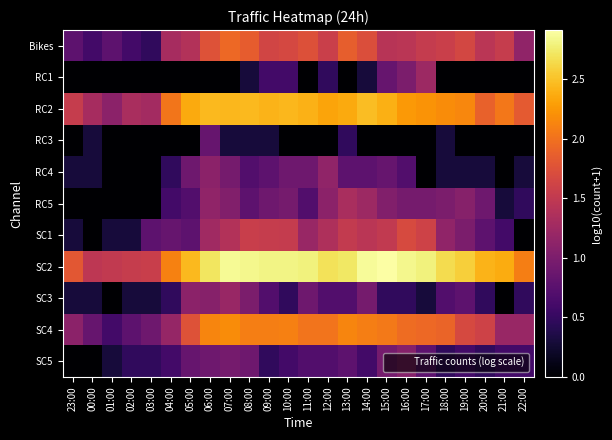

Reading left to right, list all the values displayed in this chart.

Bikes: 23:00=0.8	00:00=0.6	01:00=0.8	02:00=0.6	03:00=0.5	04:00=1.3	05:00=1.4	06:00=1.8	07:00=1.9	08:00=1.8	09:00=1.6	10:00=1.7	11:00=1.7	12:00=1.6	13:00=1.9	14:00=1.7	15:00=1.4	16:00=1.4	17:00=1.5	18:00=1.6	19:00=1.7	20:00=1.4	21:00=1.5	22:00=1.1
RC1: 23:00=0.0	00:00=0.0	01:00=0.0	02:00=0.0	03:00=0.0	04:00=0.0	05:00=0.0	06:00=0.0	07:00=0.0	08:00=0.3	09:00=0.6	10:00=0.6	11:00=0.0	12:00=0.5	13:00=0.0	14:00=0.3	15:00=0.8	16:00=1.0	17:00=1.2	18:00=0.0	19:00=0.0	20:00=0.0	21:00=0.0	22:00=0.0
RC2: 23:00=1.5	00:00=1.3	01:00=1.1	02:00=1.3	03:00=1.3	04:00=2.0	05:00=2.4	06:00=2.5	07:00=2.4	08:00=2.4	09:00=2.4	10:00=2.4	11:00=2.4	12:00=2.3	13:00=2.4	14:00=2.5	15:00=2.4	16:00=2.3	17:00=2.2	18:00=2.2	19:00=2.1	20:00=1.9	21:00=2.0	22:00=1.8
RC3: 23:00=0.0	00:00=0.3	01:00=0.0	02:00=0.0	03:00=0.0	04:00=0.0	05:00=0.0	06:00=0.8	07:00=0.3	08:00=0.3	09:00=0.3	10:00=0.0	11:00=0.0	12:00=0.0	13:00=0.5	14:00=0.0	15:00=0.0	16:00=0.0	17:00=0.0	18:00=0.3	19:00=0.0	20:00=0.0	21:00=0.0	22:00=0.0
RC4: 23:00=0.3	00:00=0.3	01:00=0.0	02:00=0.0	03:00=0.0	04:00=0.5	05:00=0.9	06:00=1.1	07:00=1.0	08:00=0.7	09:00=0.8	10:00=0.9	11:00=0.9	12:00=1.1	13:00=0.8	14:00=0.8	15:00=0.8	16:00=0.7	17:00=0.0	18:00=0.3	19:00=0.3	20:00=0.3	21:00=0.0	22:00=0.3
RC5: 23:00=0.0	00:00=0.0	01:00=0.0	02:00=0.0	03:00=0.0	04:00=0.6	05:00=0.7	06:00=1.1	07:00=1.0	08:00=0.8	09:00=0.9	10:00=1.0	11:00=0.7	12:00=1.1	13:00=1.3	14:00=1.2	15:00=1.0	16:00=1.0	17:00=1.0	18:00=1.0	19:00=1.1	20:00=0.9	21:00=0.3	22:00=0.5
SC1: 23:00=0.3	00:00=0.0	01:00=0.3	02:00=0.3	03:00=0.8	04:00=0.8	05:00=0.8	06:00=1.3	07:00=1.4	08:00=1.6	09:00=1.5	10:00=1.5	11:00=1.2	12:00=1.4	13:00=1.5	14:00=1.4	15:00=1.5	16:00=1.7	17:00=1.6	18:00=1.1	19:00=1.0	20:00=0.8	21:00=0.6	22:00=0.0
SC2: 23:00=1.8	00:00=1.5	01:00=1.5	02:00=1.5	03:00=1.6	04:00=2.1	05:00=2.5	06:00=2.7	07:00=2.9	08:00=2.8	09:00=2.8	10:00=2.8	11:00=2.8	12:00=2.7	13:00=2.7	14:00=2.9	15:00=2.9	16:00=2.8	17:00=2.8	18:00=2.7	19:00=2.6	20:00=2.4	21:00=2.4	22:00=2.1
SC3: 23:00=0.3	00:00=0.3	01:00=0.0	02:00=0.3	03:00=0.3	04:00=0.5	05:00=1.1	06:00=1.1	07:00=1.2	08:00=1.0	09:00=0.7	10:00=0.5	11:00=0.9	12:00=0.7	13:00=0.7	14:00=1.0	15:00=0.5	16:00=0.5	17:00=0.3	18:00=0.7	19:00=0.8	20:00=0.5	21:00=0.0	22:00=0.5
SC4: 23:00=1.1	00:00=0.8	01:00=0.6	02:00=0.8	03:00=0.9	04:00=1.2	05:00=1.8	06:00=2.1	07:00=2.2	08:00=2.1	09:00=2.1	10:00=2.1	11:00=2.0	12:00=2.0	13:00=2.1	14:00=2.1	15:00=2.0	16:00=2.0	17:00=1.9	18:00=1.9	19:00=1.7	20:00=1.6	21:00=1.2	22:00=1.2
SC5: 23:00=0.0	00:00=0.0	01:00=0.3	02:00=0.5	03:00=0.5	04:00=0.6	05:00=0.8	06:00=0.9	07:00=1.0	08:00=0.9	09:00=0.5	10:00=0.6	11:00=0.7	12:00=0.7	13:00=0.8	14:00=0.6	15:00=1.0	16:00=1.1	17:00=0.8	18:00=0.5	19:00=0.6	20:00=0.5	21:00=0.6	22:00=0.6